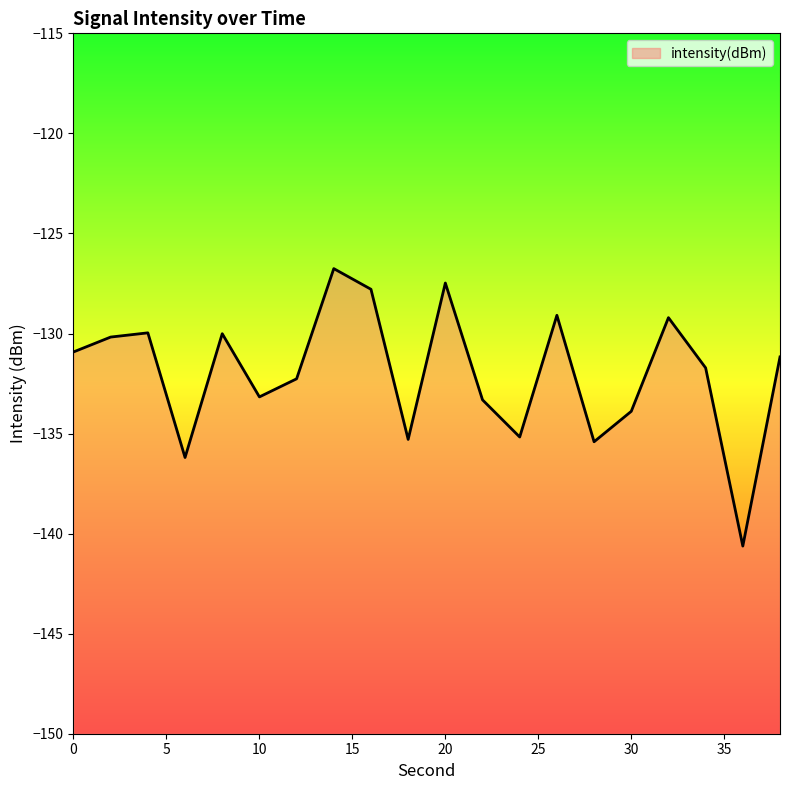

True or false: the data shows -248.7 at 36.

False